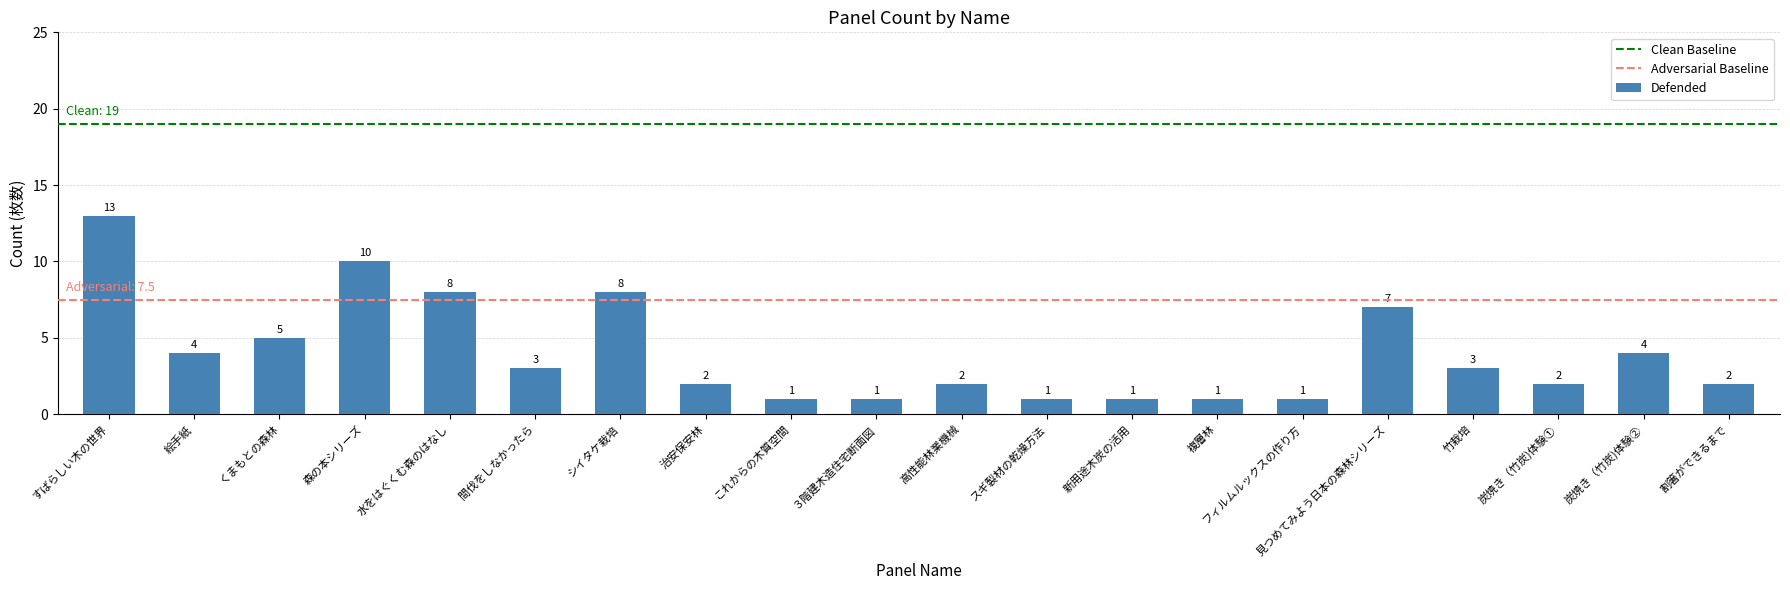

What is the maximum value shown in the chart?

13